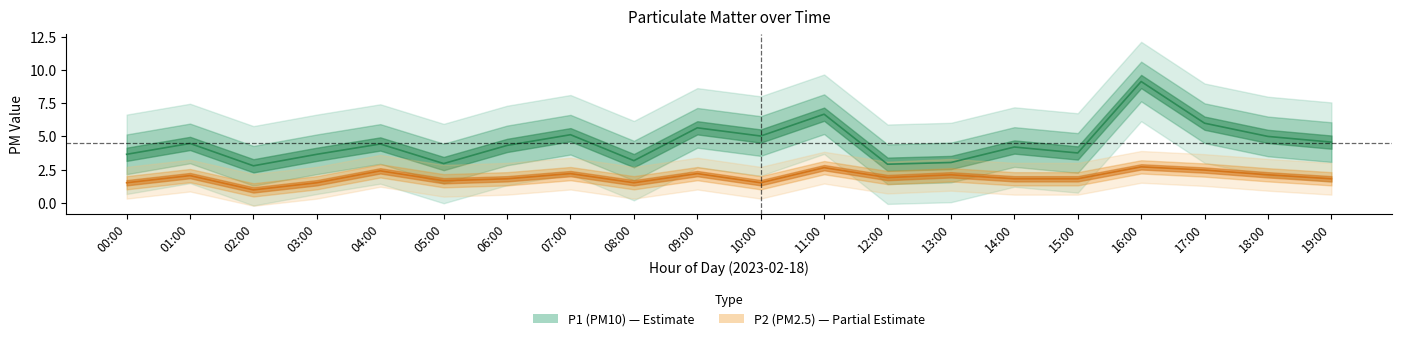

What is the label of the 19th point from the left?

18:00